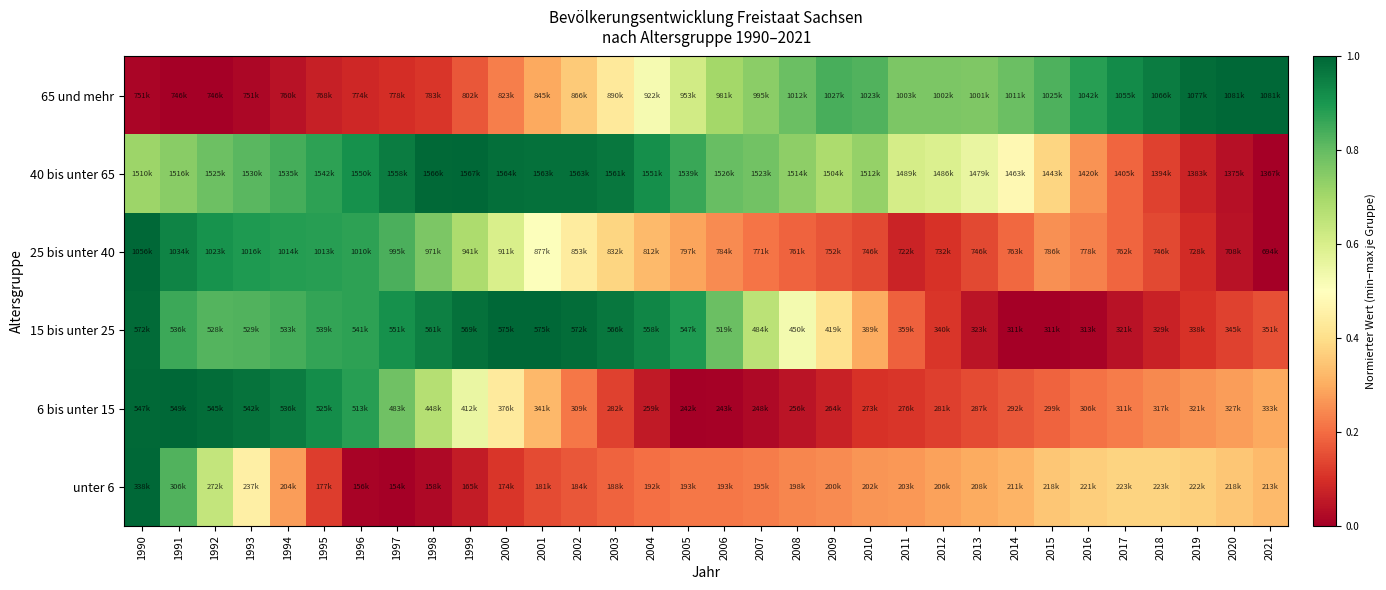

What is the spread (max minus min) of values at 2007?

0.8